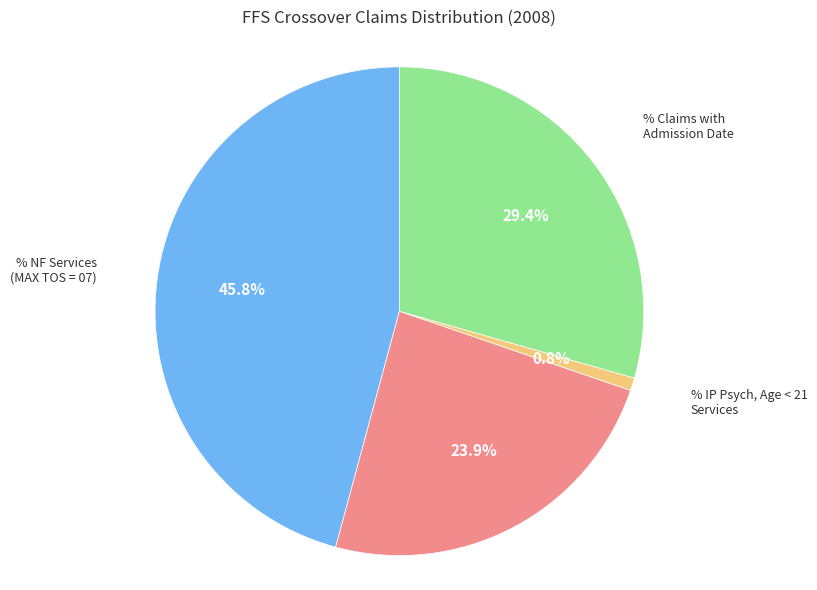

Is there any slice that represents more than half of the pie?

No